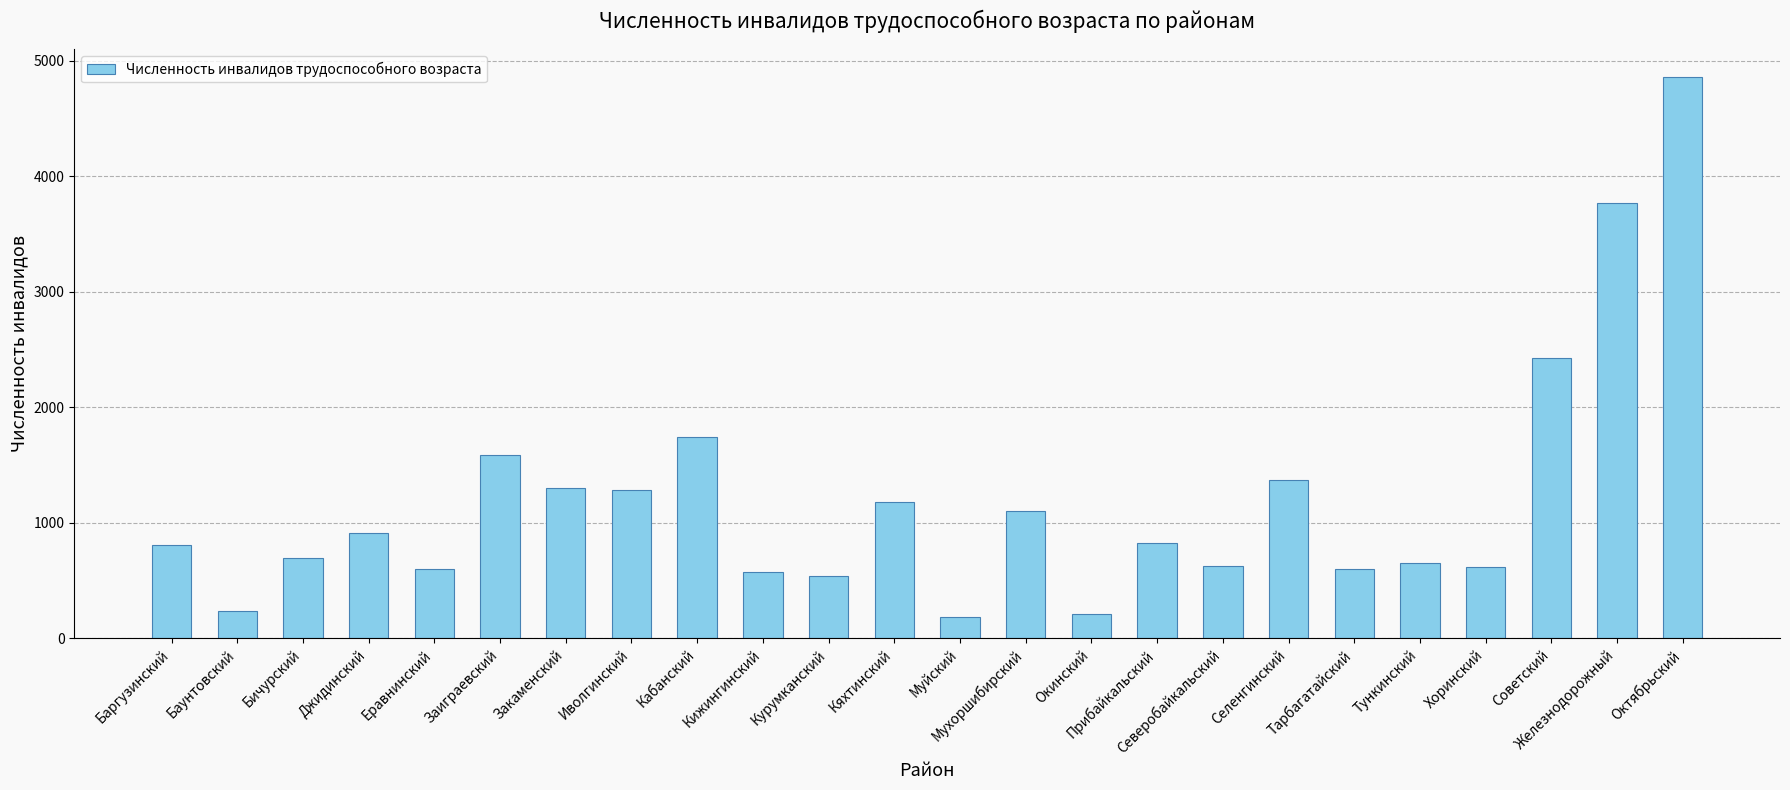

What is the minimum value shown in the chart?

181